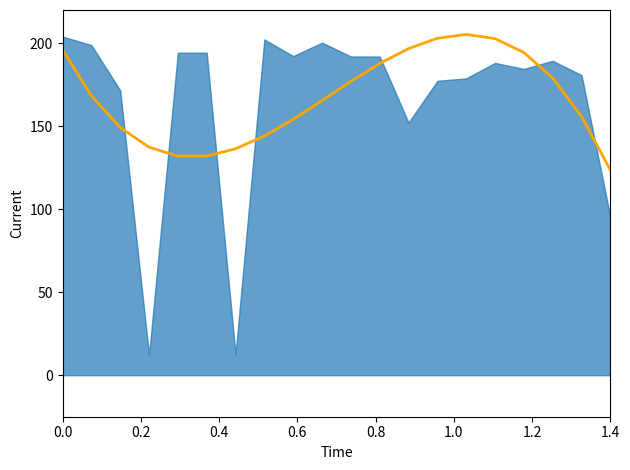

Reading left to right, transcribe all the data shown in this chart.

196.0	168.4	149.2	137.4	132.0	132.0	136.4	144.1	154.1	165.4	177.0	187.8	196.8	203.0	205.3	202.8	194.4	179.1	155.8	123.6